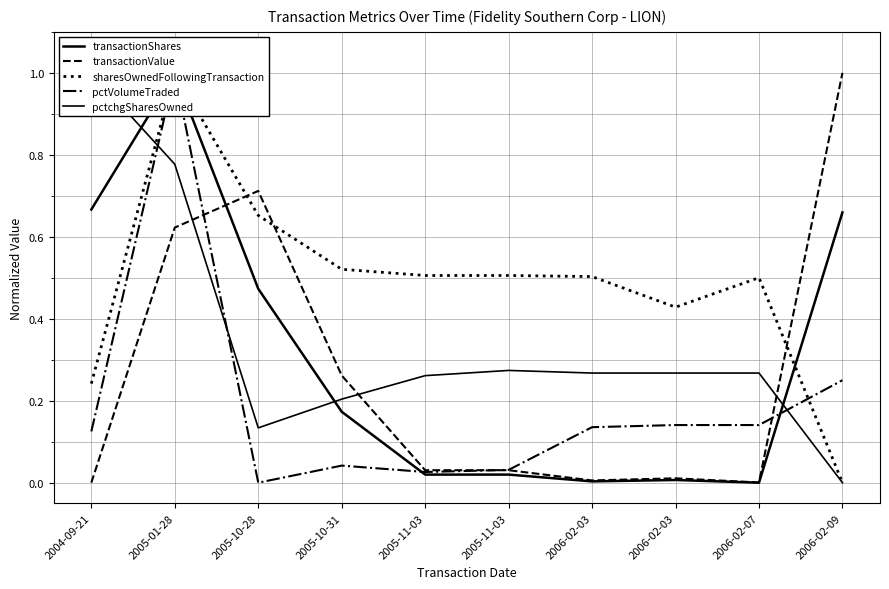

What are all the series names shown in the legend?

transactionShares, transactionValue, sharesOwnedFollowingTransaction, pctVolumeTraded, pctchgSharesOwned